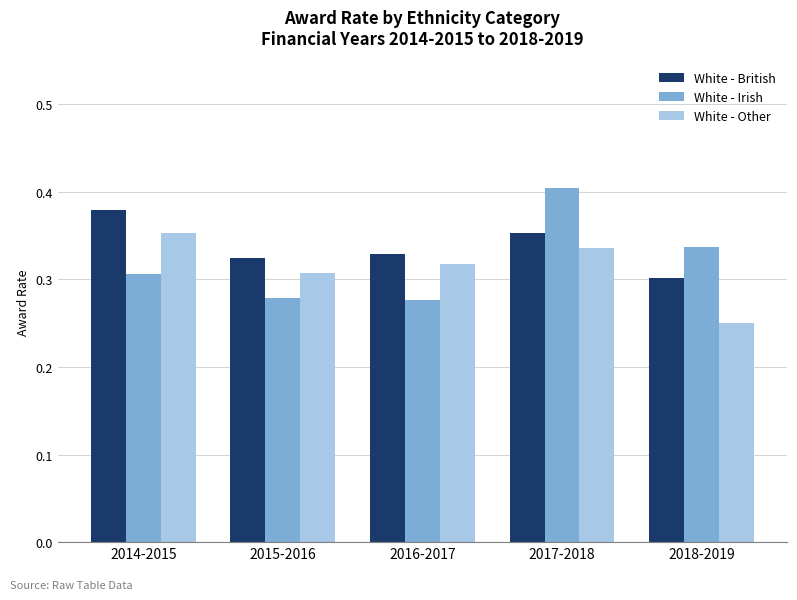

Rank the series by their average value, from highest to lowest.

White - British, White - Irish, White - Other